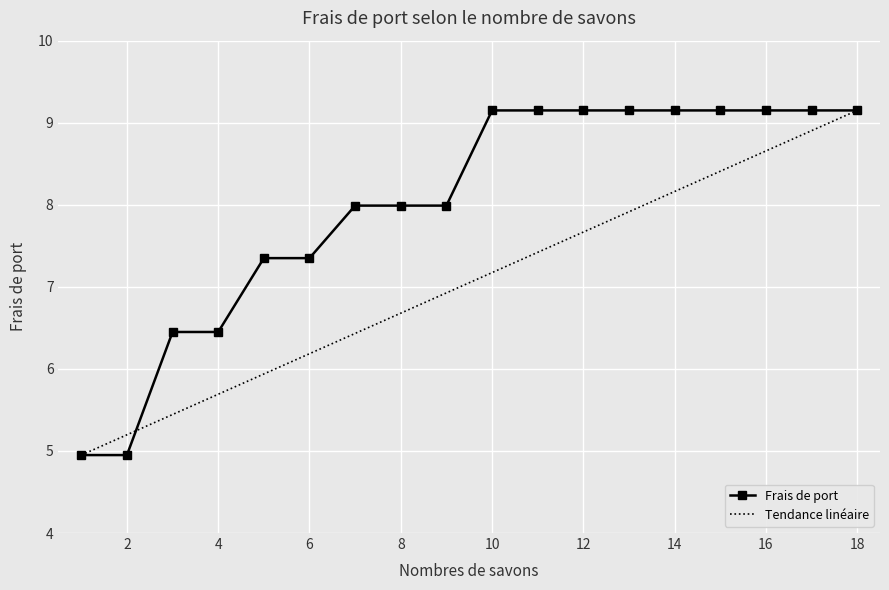

What is the sum of all values?

143.8